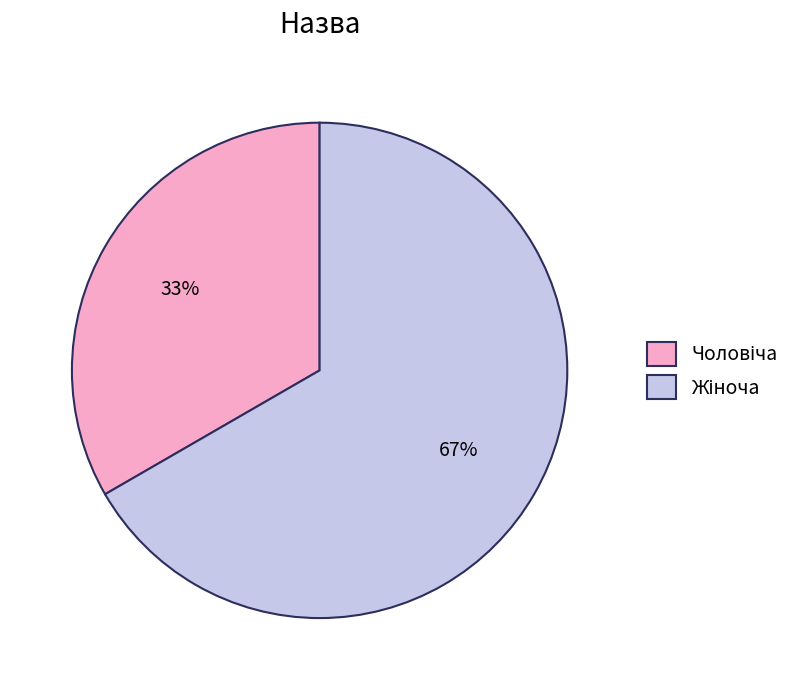

How many segments does this pie chart have?

2